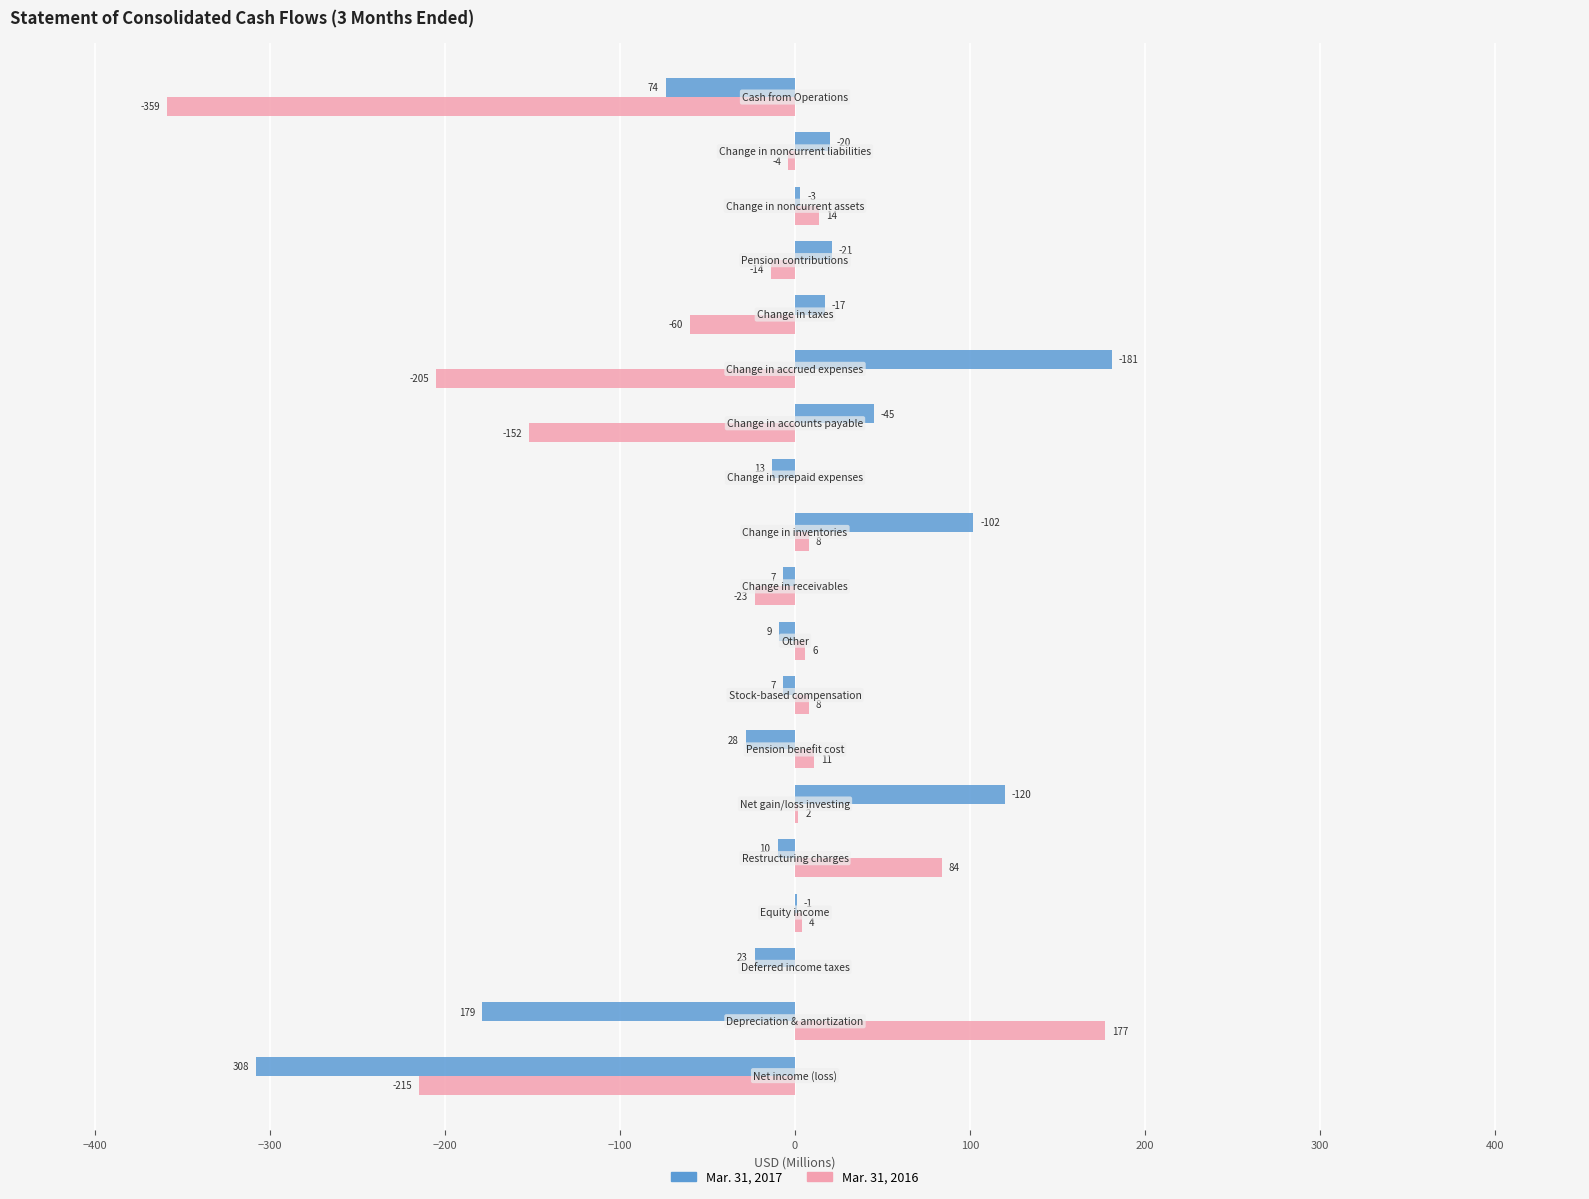

What are all the series names shown in the legend?

Mar. 31, 2017, Mar. 31, 2016